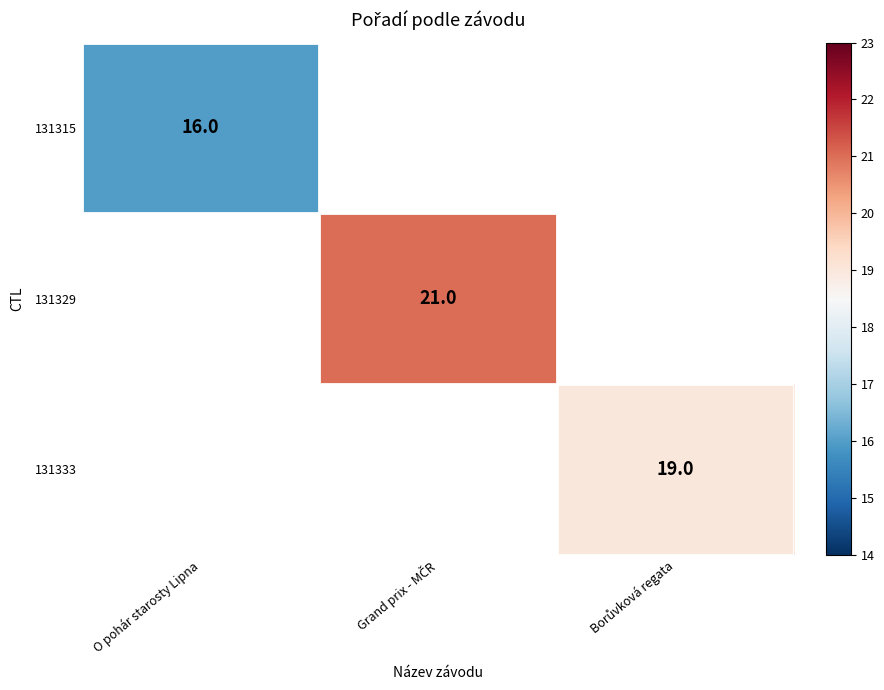

Is it true that 131315 equals 16 at O pohár starosty Lipna?

True